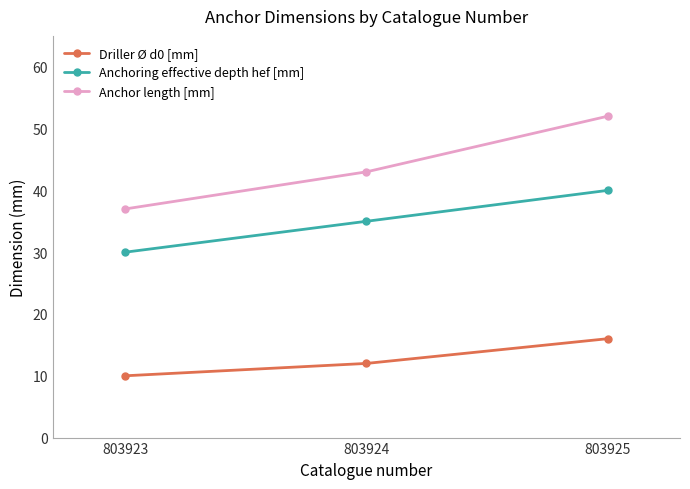

What is the value of the Anchoring effective depth hef [mm] point at the 3rd from the left?

40